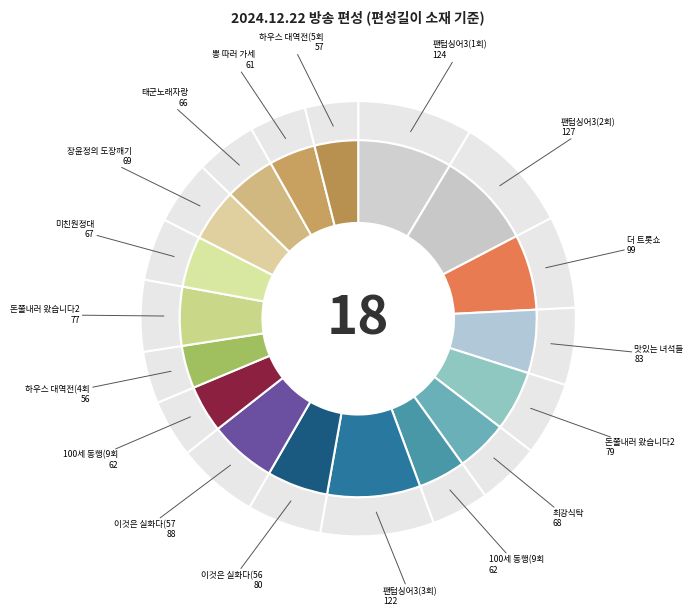

To the nearest percent, what percentage of the pie is 태군노래자랑?

5%